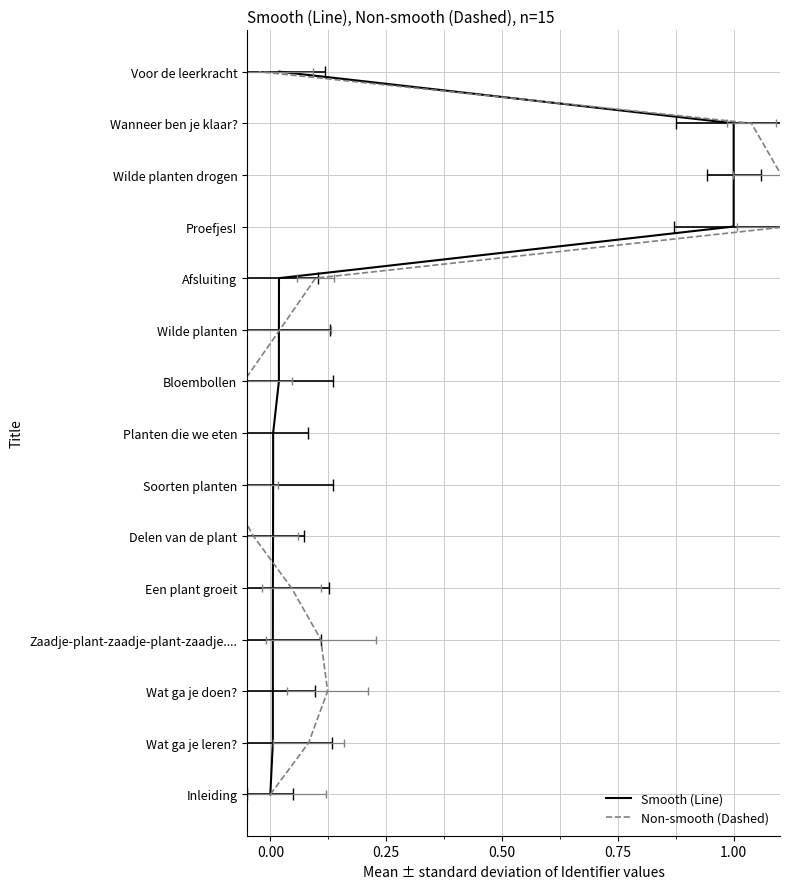

Count the number of categories in the chart.

15